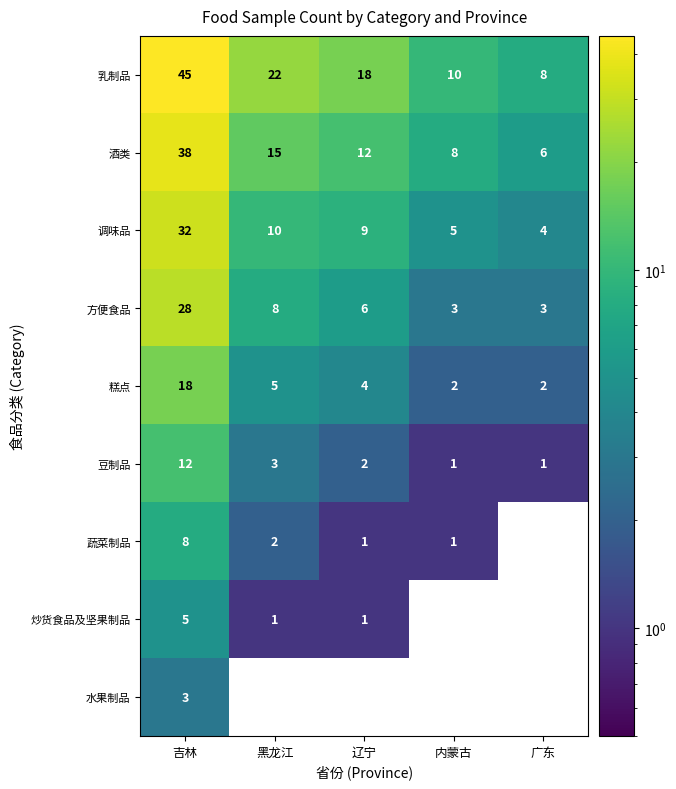

What is the total value across all series at 黑龙江?

66